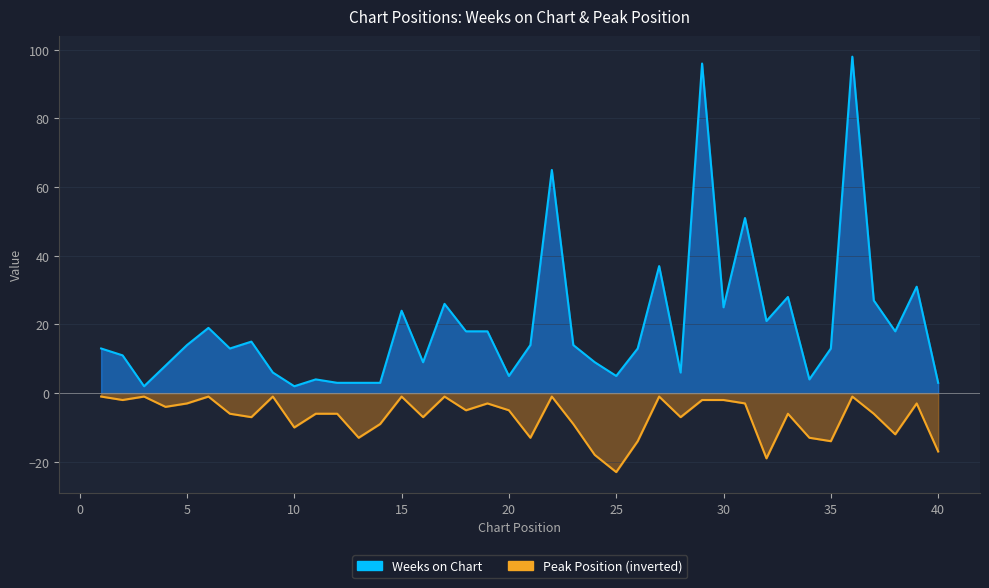

Reading left to right, list all the values displayed in this chart.

Weeks on Chart: 1=13	2=11	3=2	4=8	5=14	6=19	7=13	8=15	9=6	10=2	11=4	12=3	13=3	14=3	15=24	16=9	17=26	18=18	19=18	20=5	21=14	22=65	23=14	24=9	25=5	26=13	27=37	28=6	29=96	30=25	31=51	32=21	33=28	34=4	35=13	36=98	37=27	38=18	39=31	40=3
Peak Position: 1=-1	2=-2	3=-1	4=-4	5=-3	6=-1	7=-6	8=-7	9=-1	10=-10	11=-6	12=-6	13=-13	14=-9	15=-1	16=-7	17=-1	18=-5	19=-3	20=-5	21=-13	22=-1	23=-9	24=-18	25=-23	26=-14	27=-1	28=-7	29=-2	30=-2	31=-3	32=-19	33=-6	34=-13	35=-14	36=-1	37=-6	38=-12	39=-3	40=-17